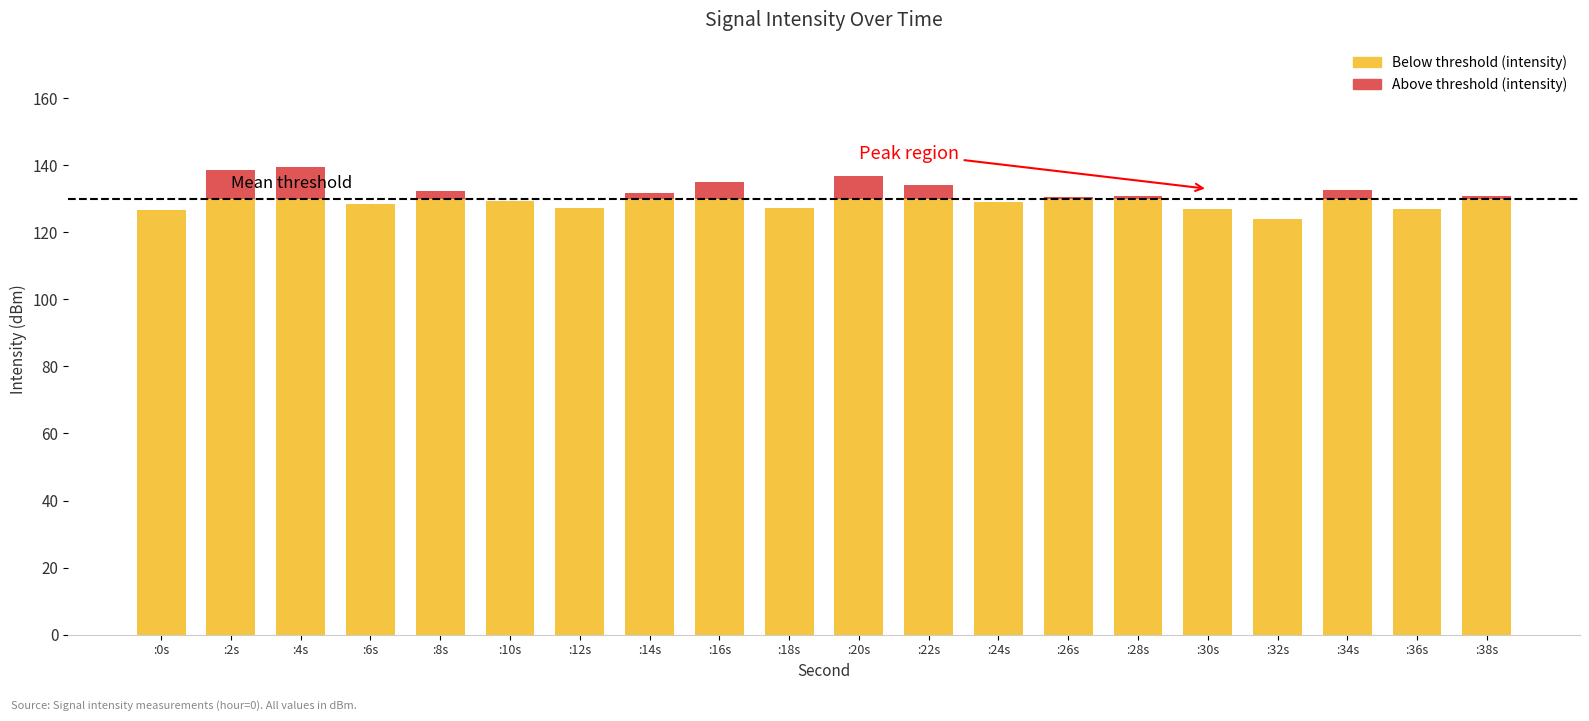

What is the total value across all series at :10s?

129.3